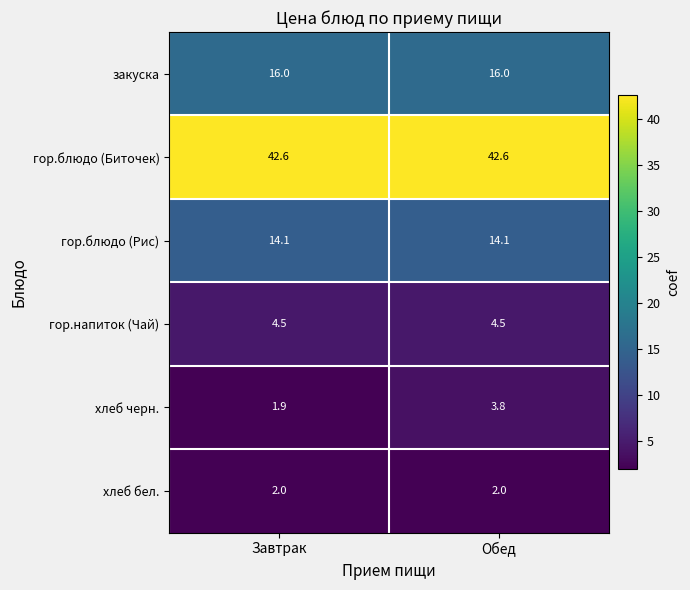

What is the difference between the highest and lowest values at Обед?

40.6